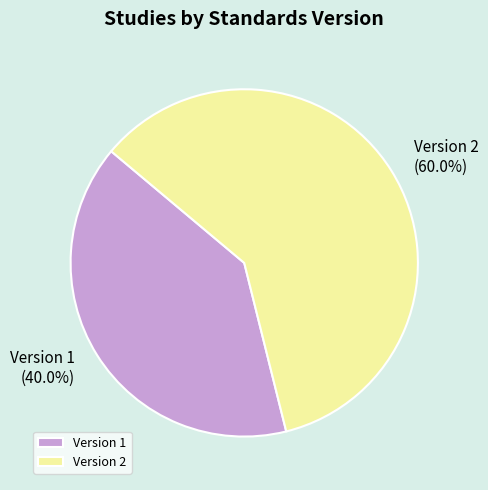

What portion of the pie excludes Version 2?

40.0%